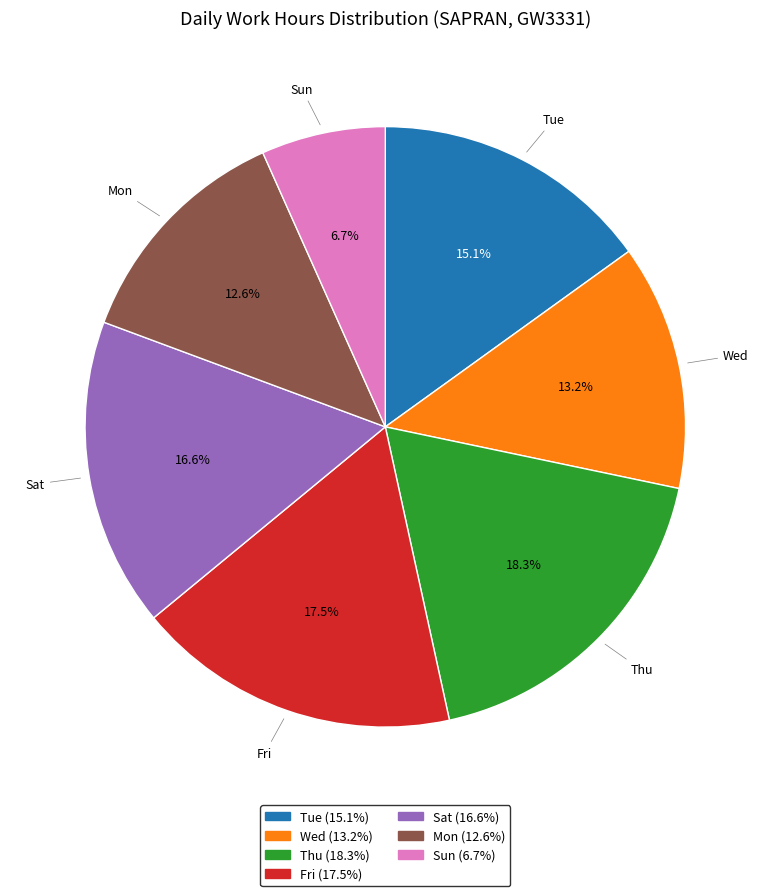

Does any single category account for the majority?

No